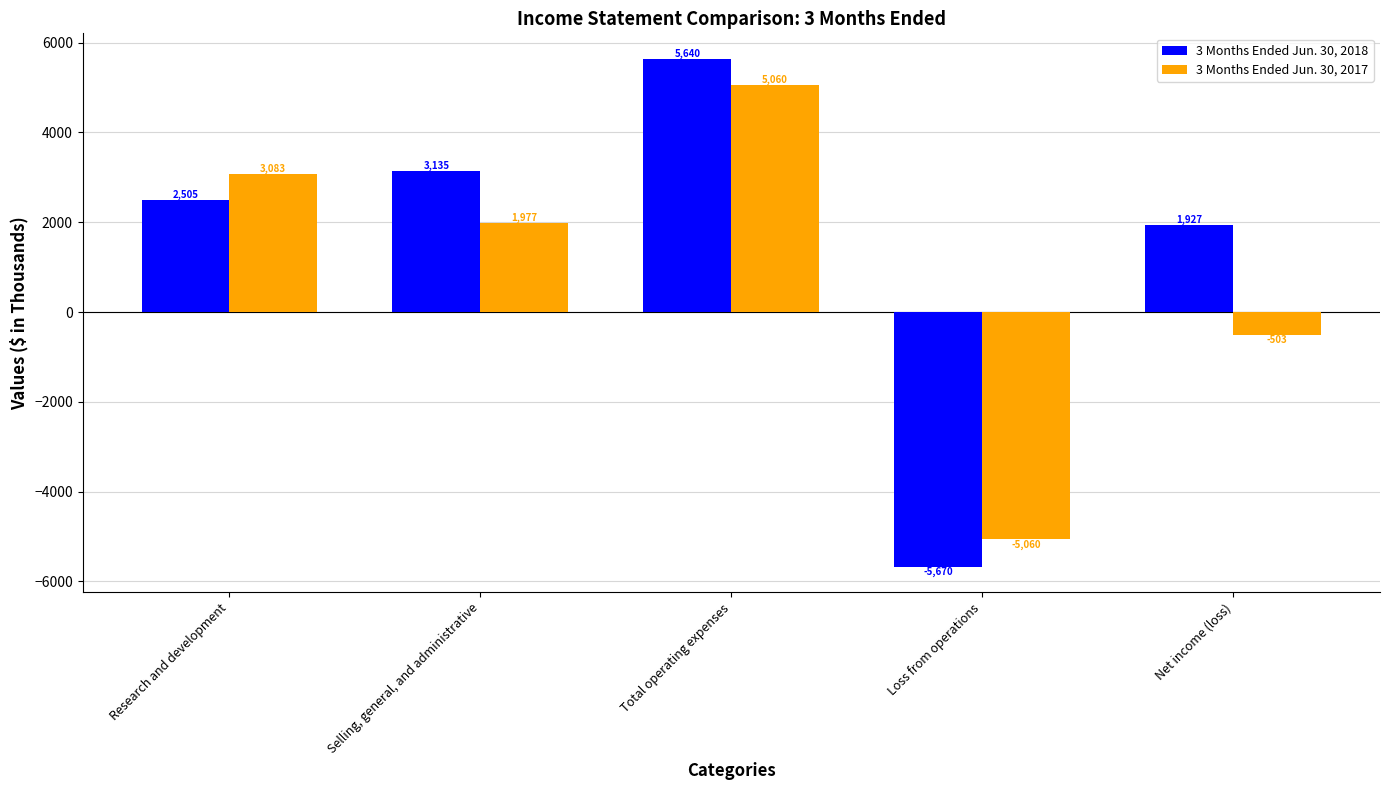

Which series has the largest range (max minus min)?

3 Months Ended Jun. 30, 2018